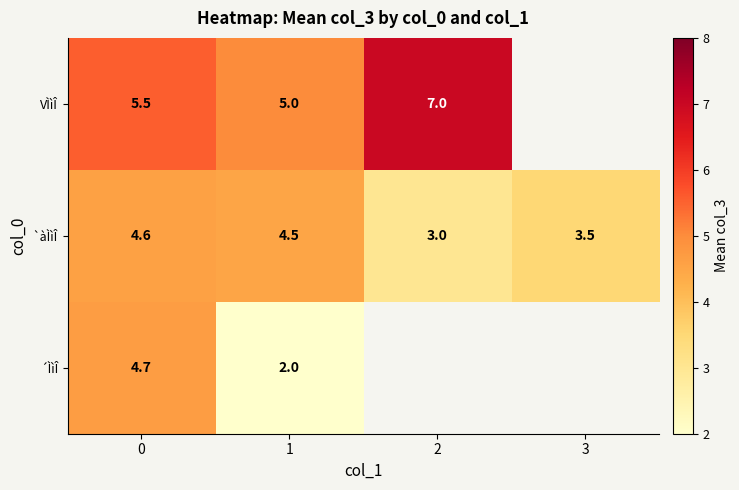

Is the value of VÌìÎ at 1 greater than the value of `àÌìÎ at 0?

Yes